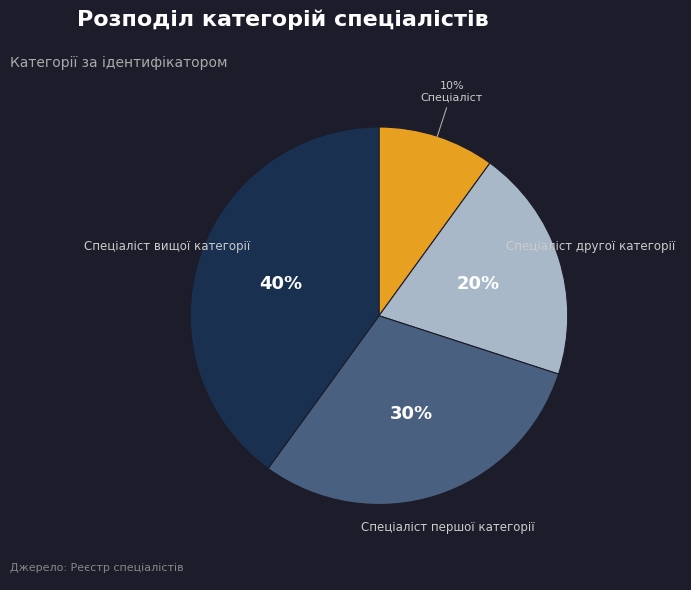

Is Спеціаліст the majority of the pie?

No